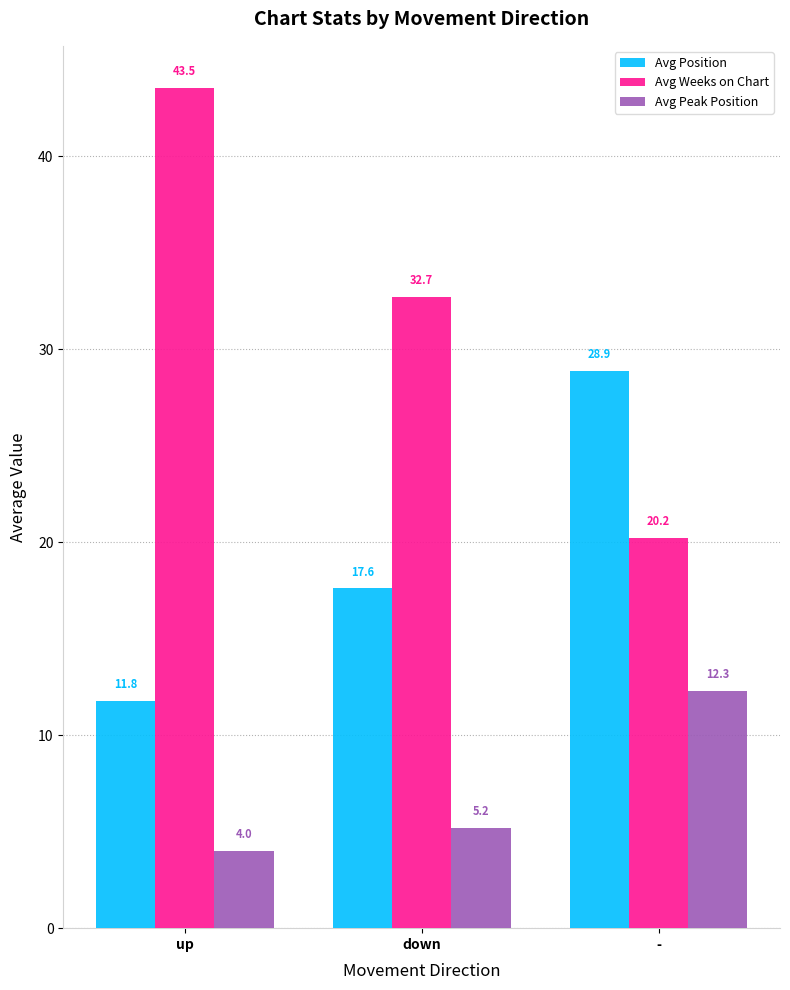

How many distinct data groups are displayed?

3